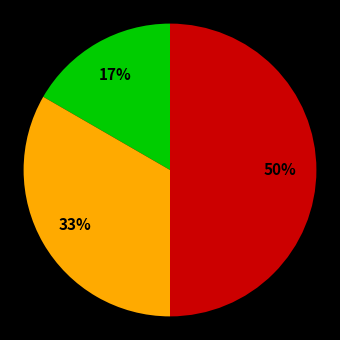

To the nearest percent, what is the average slice percentage?

33%